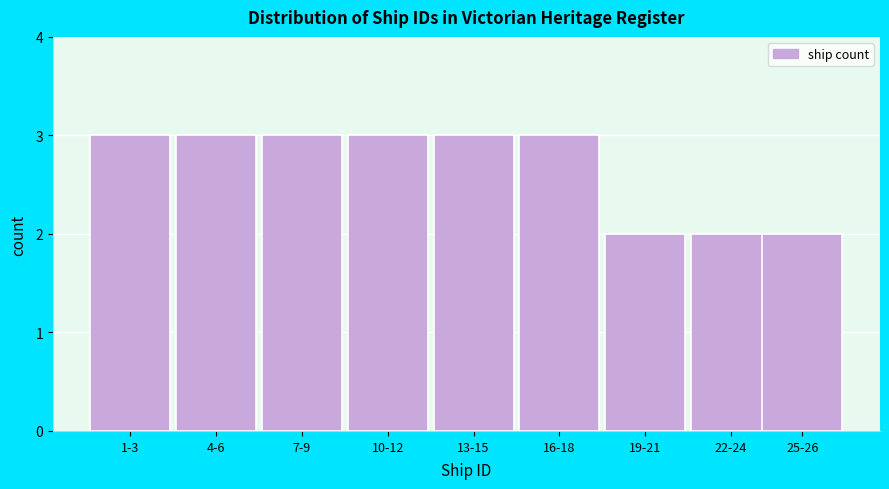

Reading left to right, list all the values displayed in this chart.

1-3=3	4-6=3	7-9=3	10-12=3	13-15=3	16-18=3	19-21=2	22-24=2	25-26=2